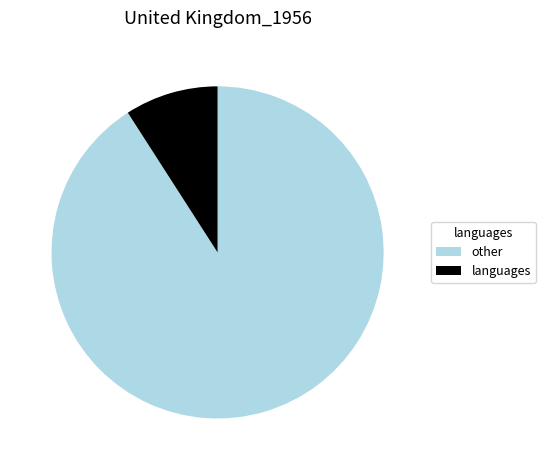

True or false: languages accounts for 18% of the total.

False